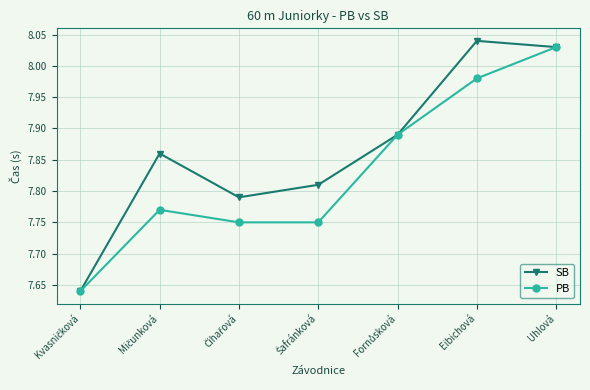

What is the label of the 1st point from the right?

Uhlová